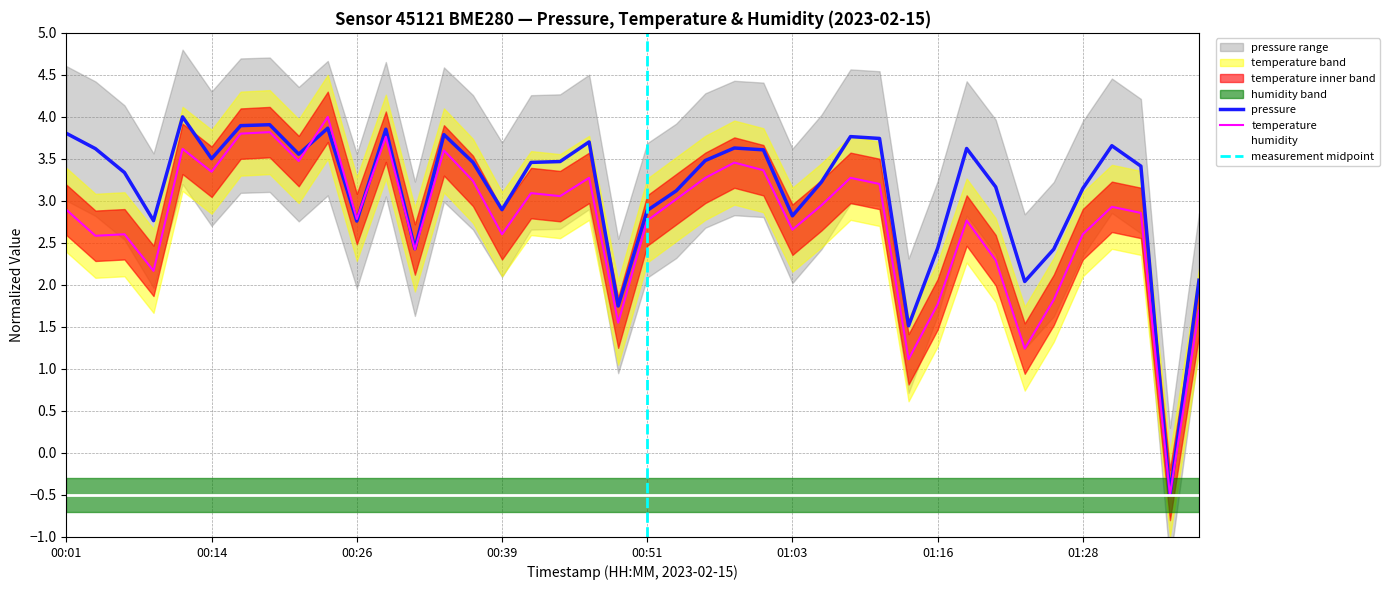

Which has a higher value, 01:23 or 01:33?

01:33